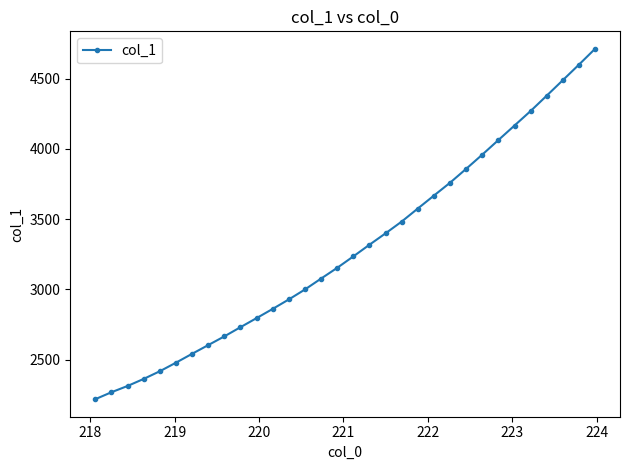

What is the difference between the second highest and minimum values?

2380.5